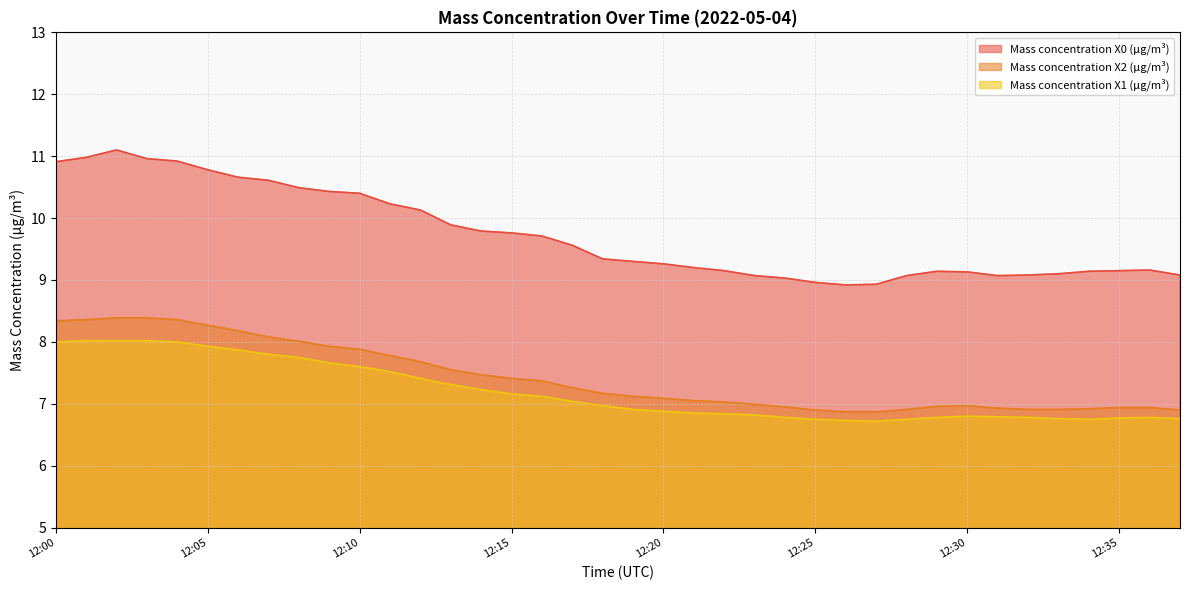

What is the spread (max minus min) of values at 12:16?

2.6